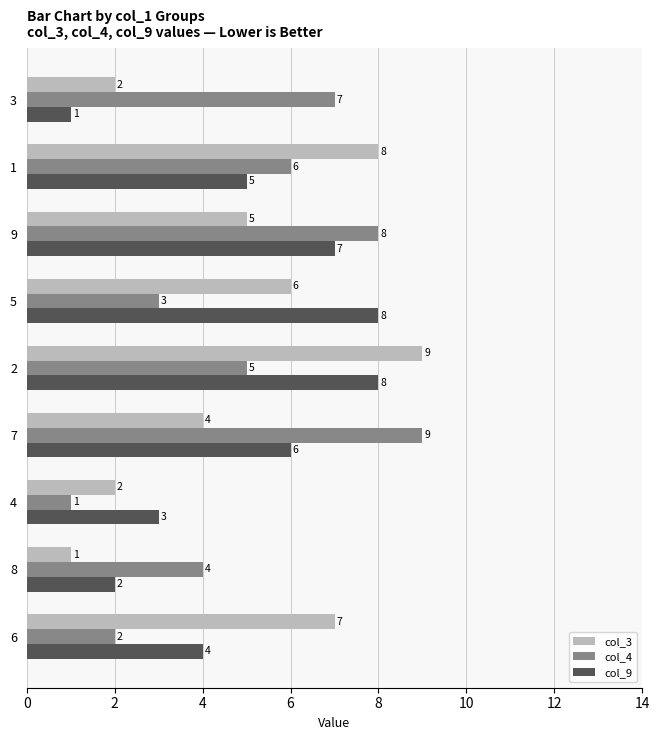

What is the average value of the col_9 series?

5